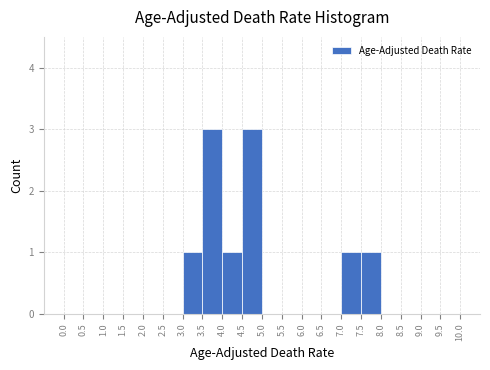

Reading left to right, transcribe this chart: for each bar, give the range it covers on the x-axis and its height. The values are not printed on the chart, so give them approximately, as read against the axis.

0.0 to 0.5: 0
0.5 to 1.0: 0
1.0 to 1.5: 0
1.5 to 2.0: 0
2.0 to 2.5: 0
2.5 to 3.0: 0
3.0 to 3.5: 1
3.5 to 4.0: 3
4.0 to 4.5: 1
4.5 to 5.0: 3
5.0 to 5.5: 0
5.5 to 6.0: 0
6.0 to 6.5: 0
6.5 to 7.0: 0
7.0 to 7.5: 1
7.5 to 8.0: 1
8.0 to 8.5: 0
8.5 to 9.0: 0
9.0 to 9.5: 0
9.5 to 10.0: 0